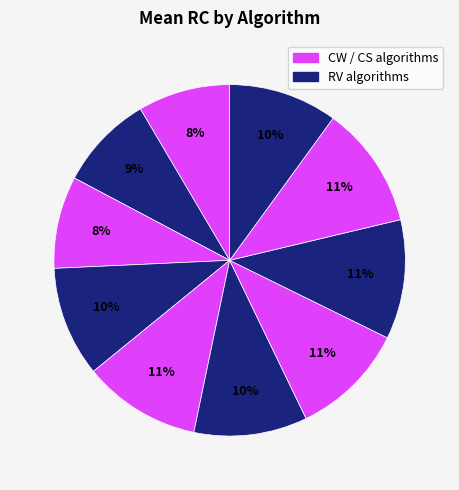

How many segments does this pie chart have?

10